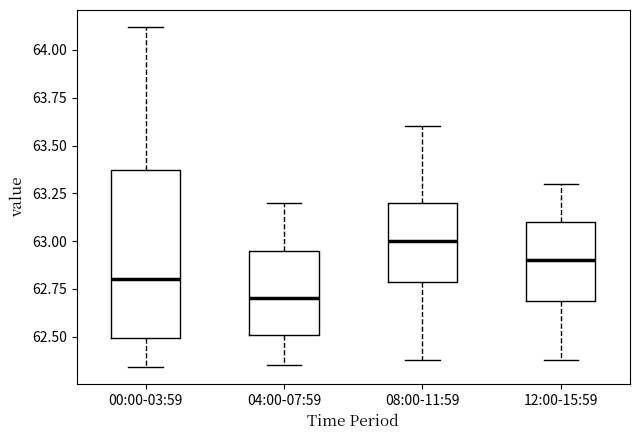

Which box's median line is the highest?

08:00-11:59